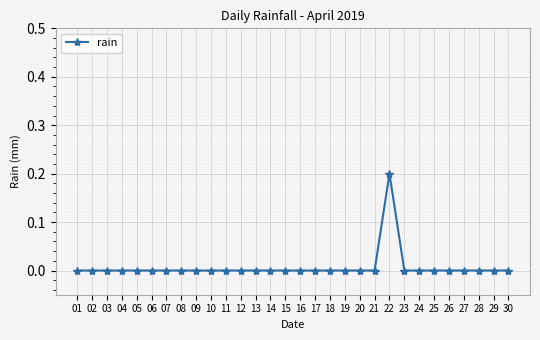

What is the maximum value shown in the chart?

0.2